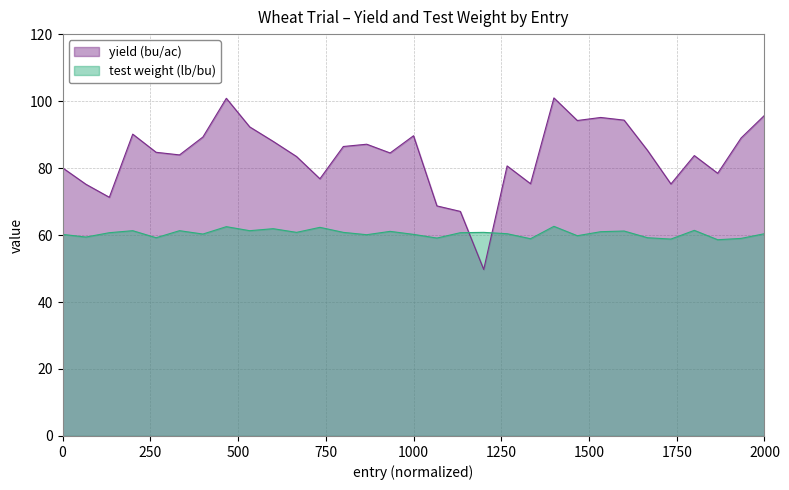

List the series in order of their peak value, highest first.

yield (bu/ac), test weight (lb/bu)